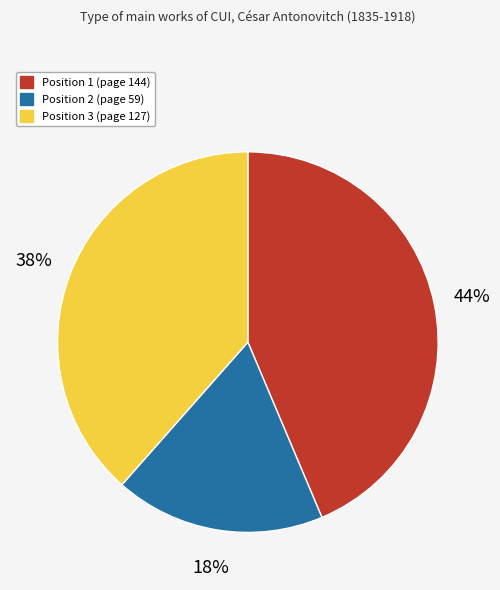

To the nearest percent, what is the difference between the largest and smallest slice percentages?

26%